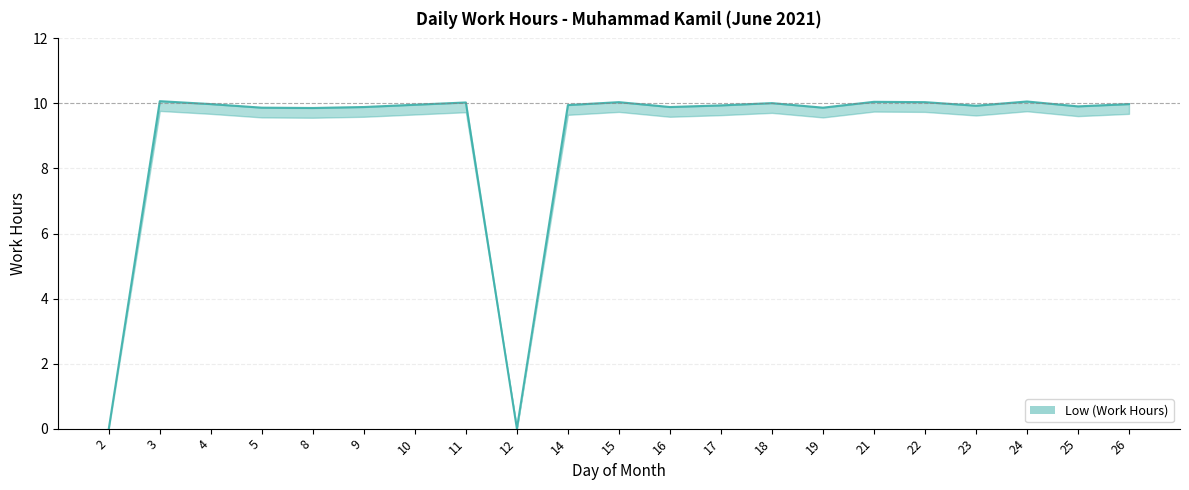

Reading left to right, list all the values displayed in this chart.

0.0	10.1	10.0	9.9	9.9	9.9	10.0	10.0	0.0	9.9	10.0	9.9	9.9	10.0	9.9	10.1	10.0	9.9	10.1	9.9	10.0